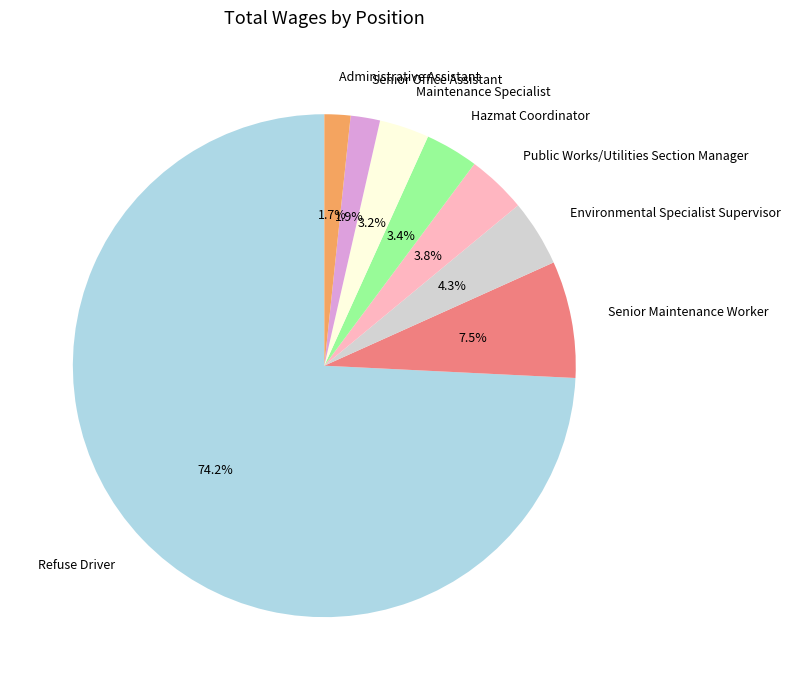

Is the sum of Environmental Specialist Supervisor and Maintenance Specialist greater than half?

No